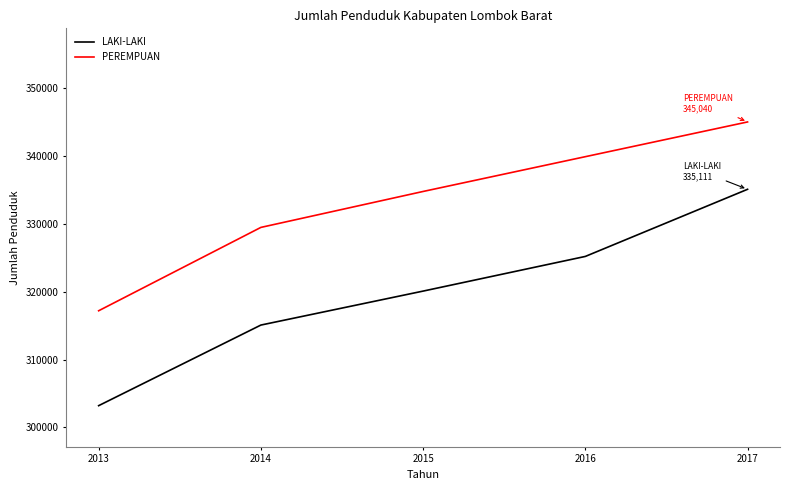

What is the smallest value displayed?

303210